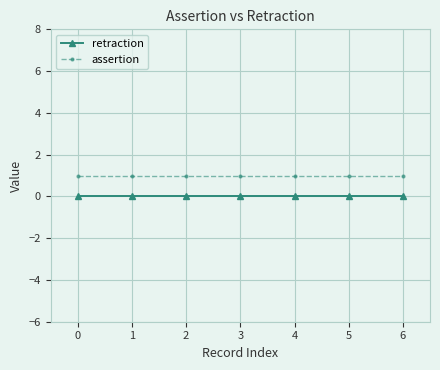

What is the value of the assertion point at the 3rd from the left?

1